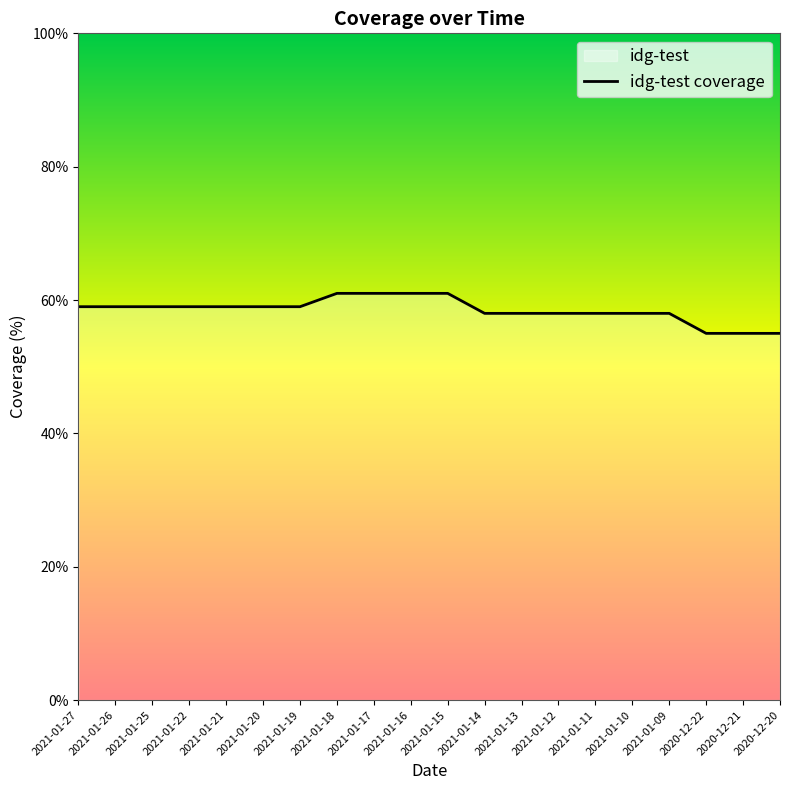

True or false: the data has more than 0 interior local peaks.

False